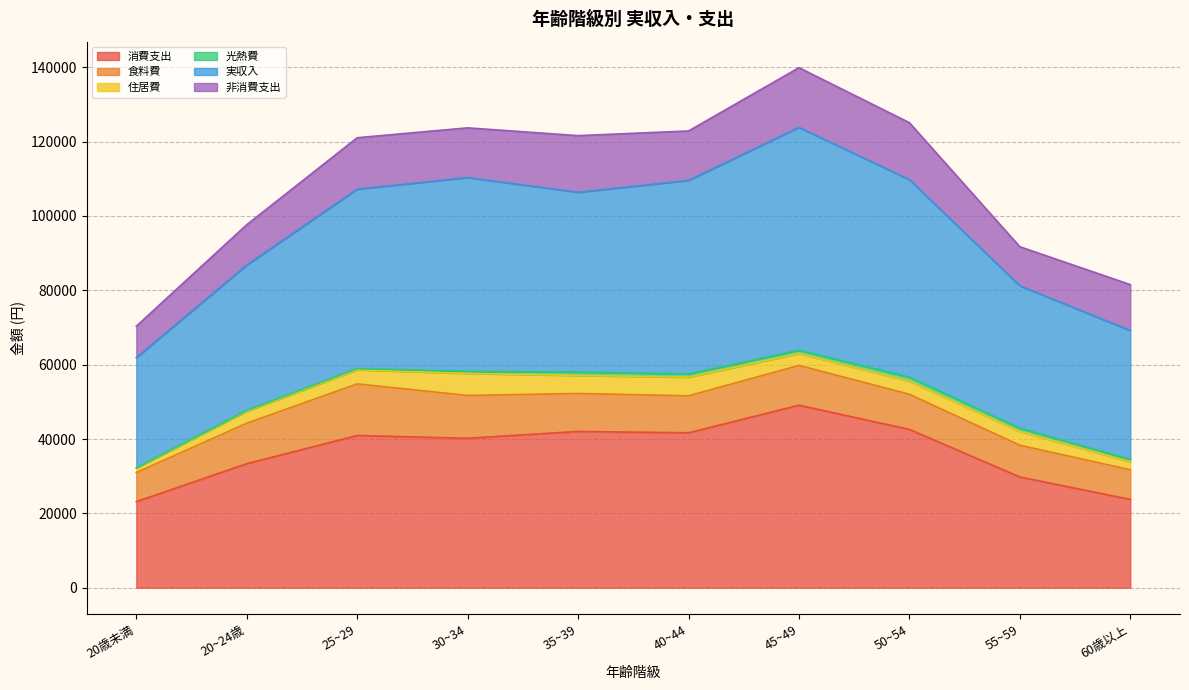

Which series has the widest spread of values?

実収入